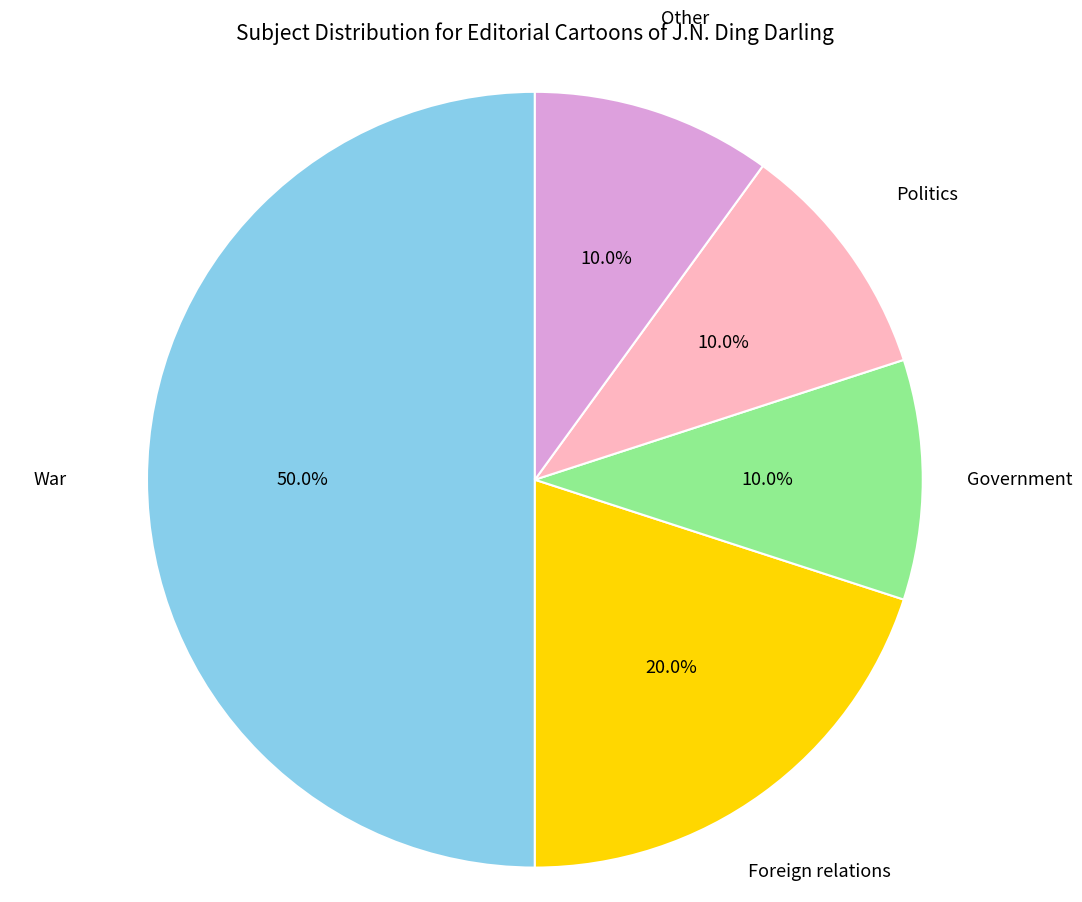

Is it true that Foreign relations is 20% of the pie?

True